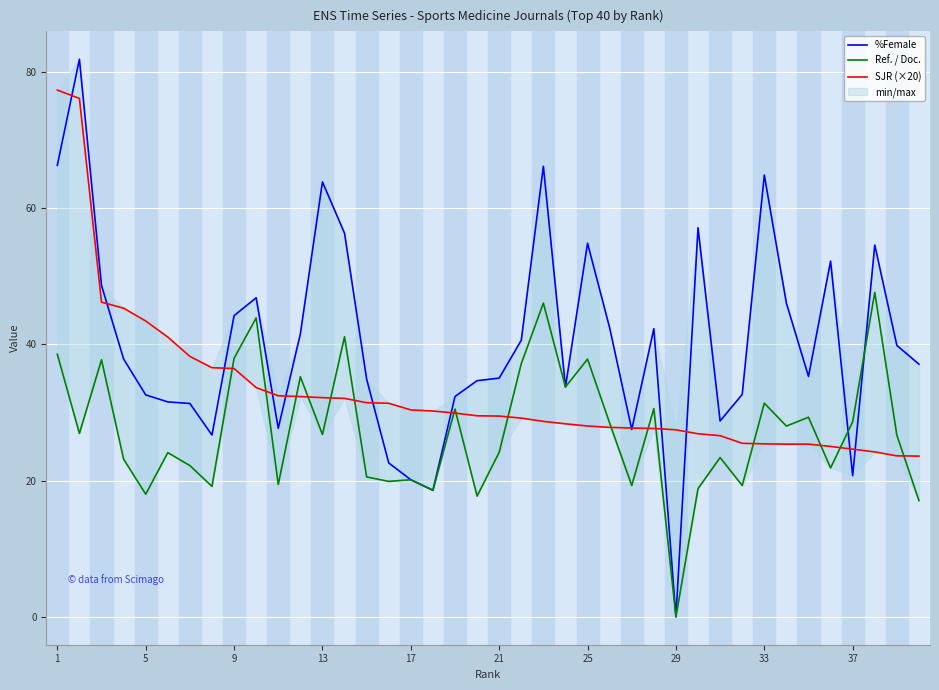

How many categories are shown in the chart?

40